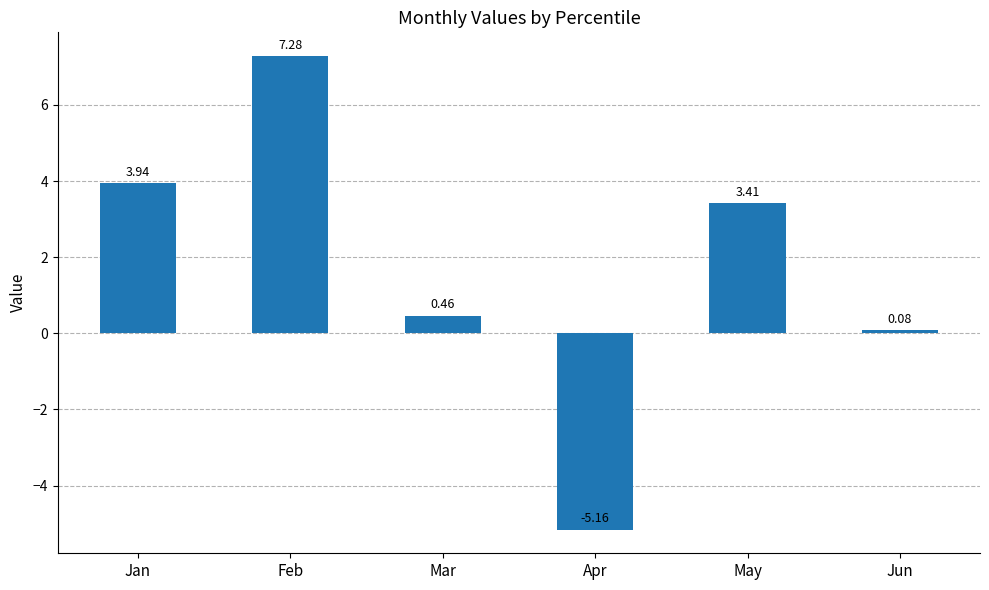

Which has a higher value, Feb or Mar?

Feb